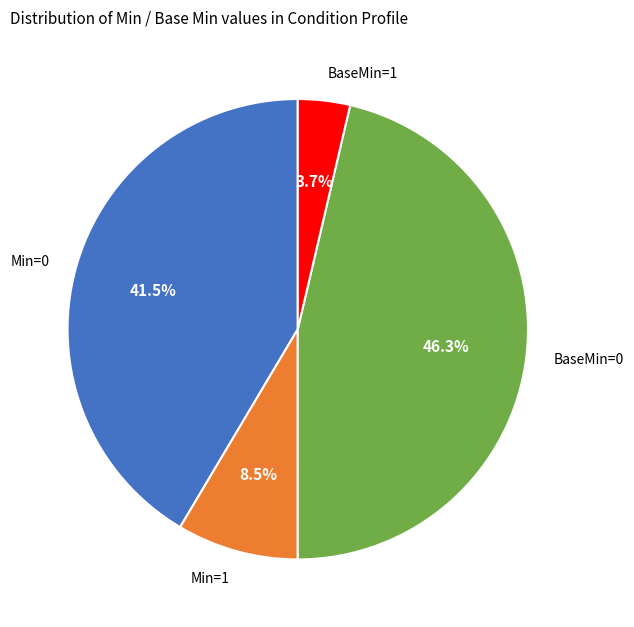

Rank the categories by value from highest to lowest.

BaseMin=0, Min=0, Min=1, BaseMin=1